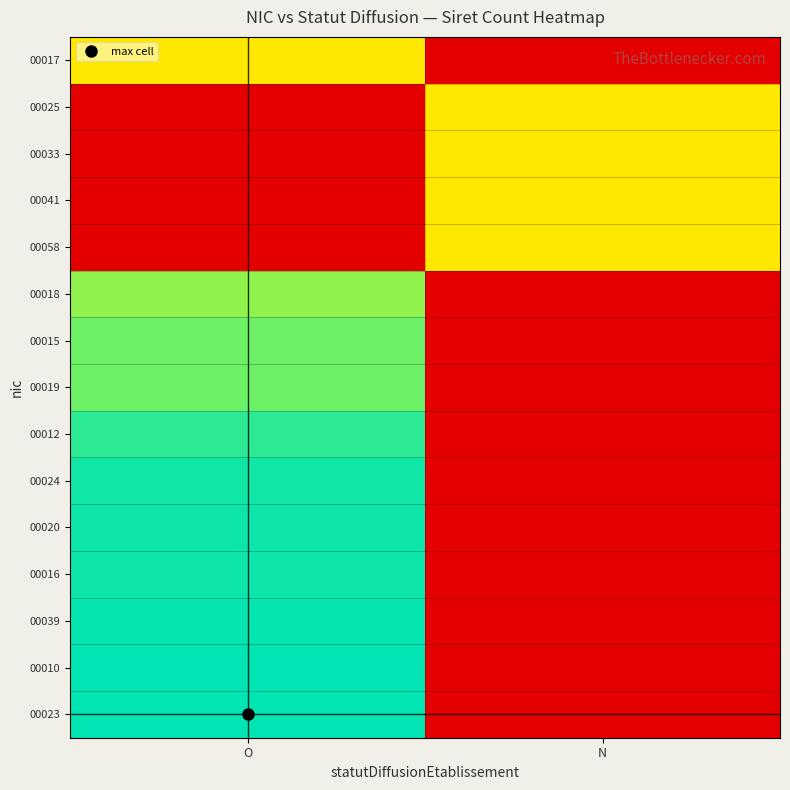

At how many categories does at least one series exceed 0?

2